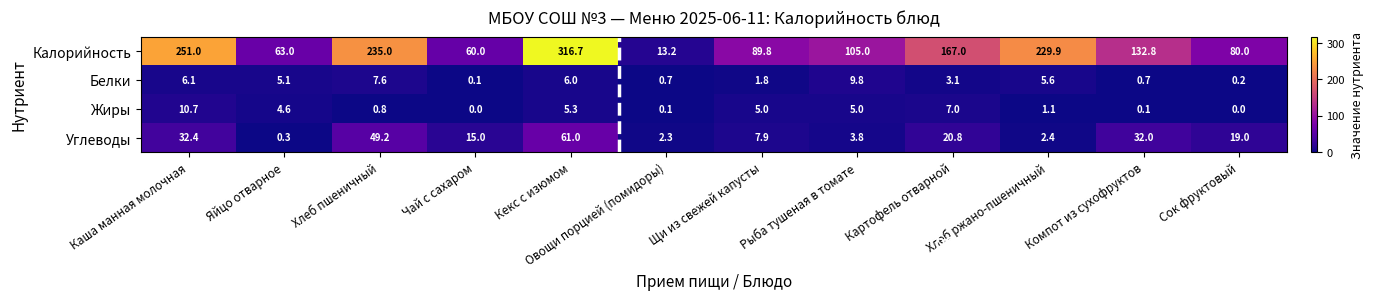

At Щи из свежей капусты, list the series in order from smallest to largest.

Белки, Жиры, Углеводы, Калорийность